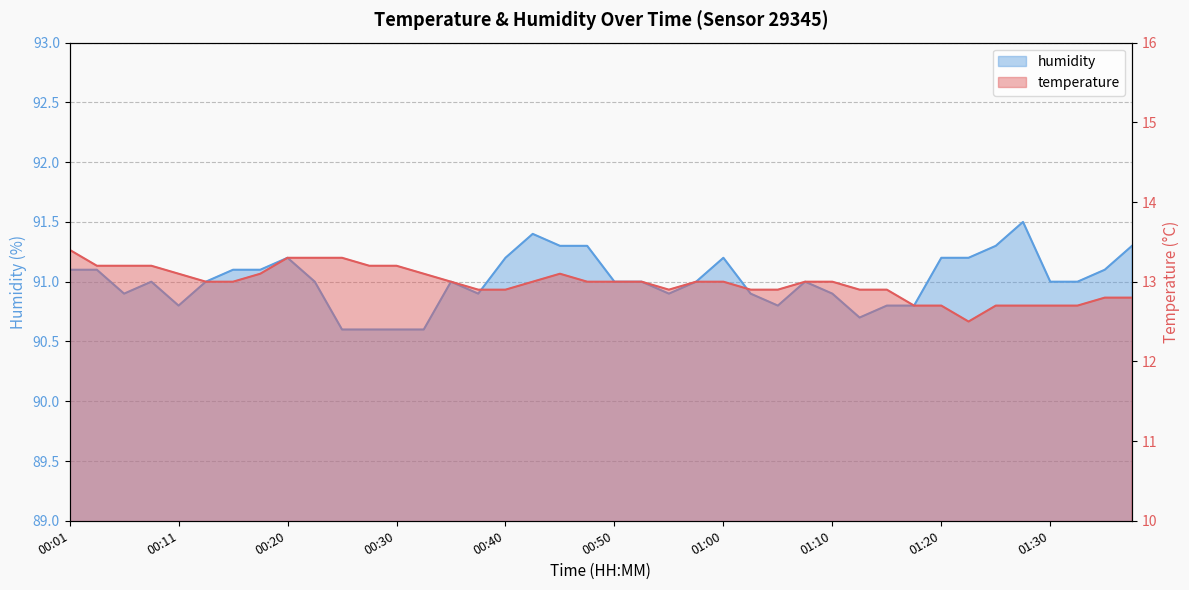

Count the number of categories in the chart.

40